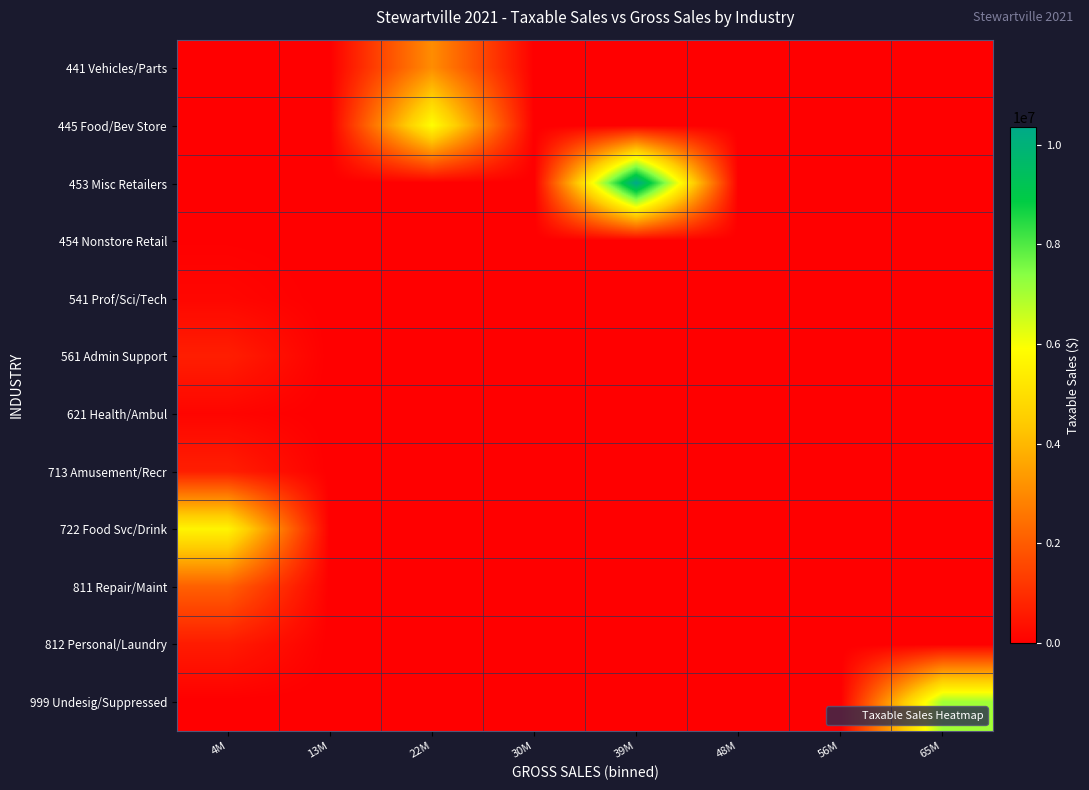

Reading left to right, transcribe all the data shown in this chart.

441 Vehicles/Parts: 4M=0	13M=0	22M=3069718	30M=0	39M=0	48M=0	56M=0	65M=0
445 Food/Bev Store: 4M=0	13M=0	22M=5877386	30M=0	39M=0	48M=0	56M=0	65M=0
453 Misc Retailers: 4M=0	13M=0	22M=0	30M=0	39M=10345674	48M=0	56M=0	65M=0
454 Nonstore Retail: 4M=30251	13M=0	22M=0	30M=0	39M=0	48M=0	56M=0	65M=0
541 Prof/Sci/Tech: 4M=150968	13M=0	22M=0	30M=0	39M=0	48M=0	56M=0	65M=0
561 Admin Support: 4M=664607	13M=0	22M=0	30M=0	39M=0	48M=0	56M=0	65M=0
621 Health/Ambul: 4M=117540	13M=0	22M=0	30M=0	39M=0	48M=0	56M=0	65M=0
713 Amusement/Recr: 4M=668691	13M=0	22M=0	30M=0	39M=0	48M=0	56M=0	65M=0
722 Food Svc/Drink: 4M=5596423	13M=0	22M=0	30M=0	39M=0	48M=0	56M=0	65M=0
811 Repair/Maint: 4M=2088630	13M=0	22M=0	30M=0	39M=0	48M=0	56M=0	65M=0
812 Personal/Laundry: 4M=597298	13M=0	22M=0	30M=0	39M=0	48M=0	56M=0	65M=0
999 Undesig/Suppressed: 4M=0	13M=0	22M=0	30M=0	39M=0	48M=0	56M=0	65M=7089985